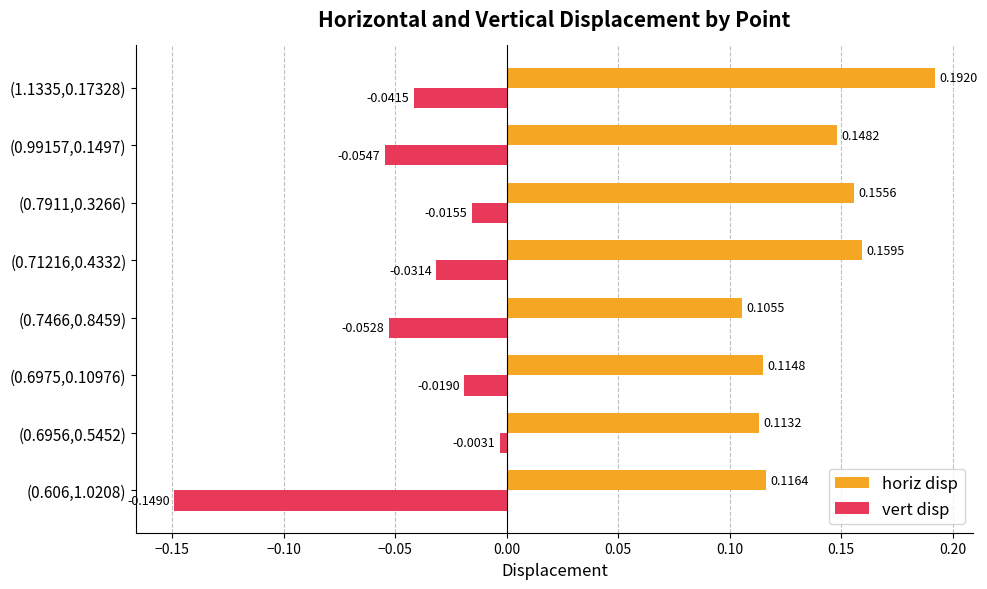

Which category has the highest value in the vert disp series?

(0.6956,0.5452)